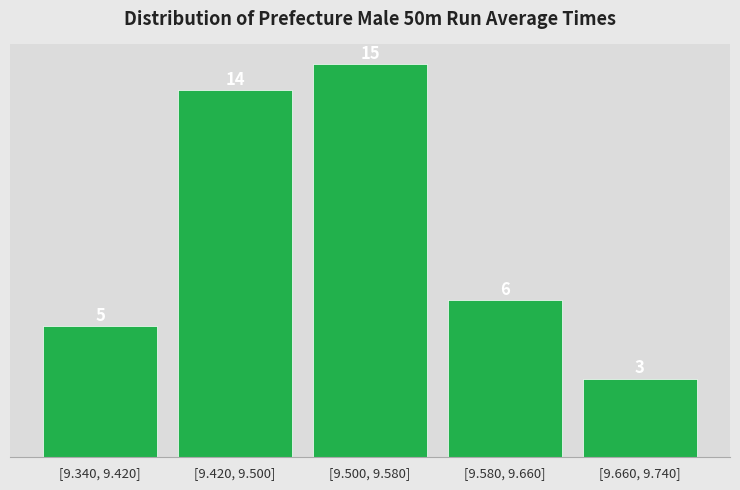

Reading right to left, transcribe all the data shown in this chart.

3	6	15	14	5